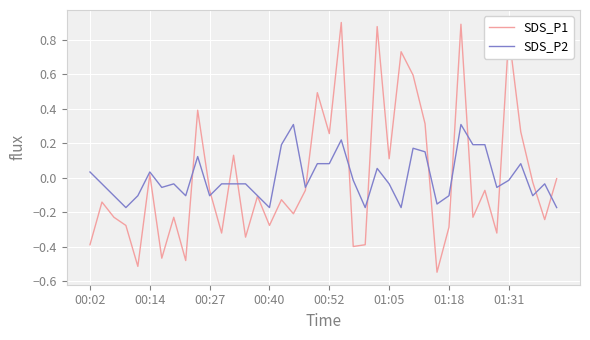

Rank the series by their maximum value, from highest to lowest.

SDS_P1, SDS_P2